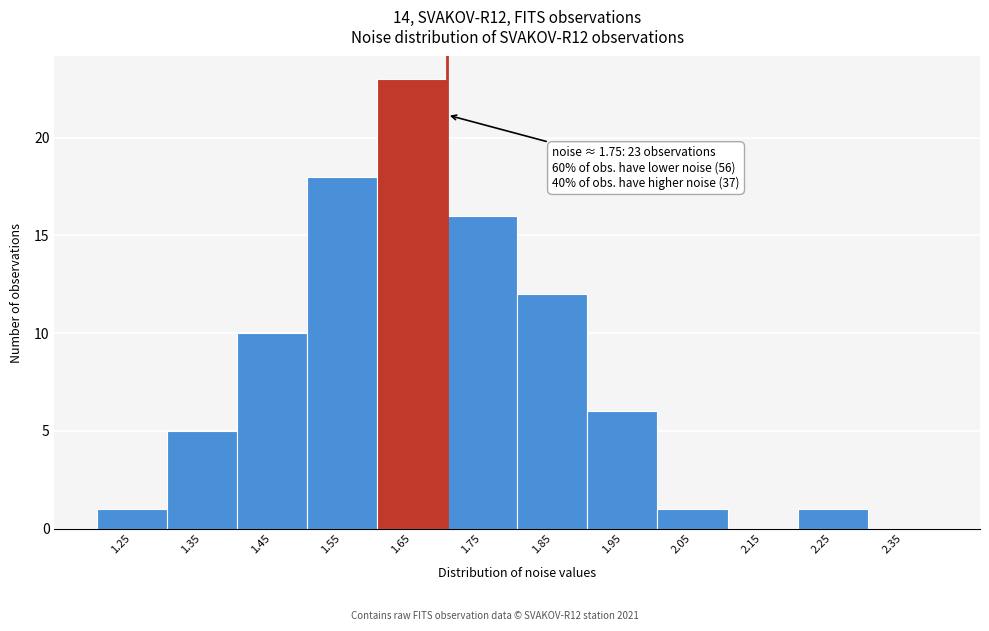

Reading left to right, transcribe all the data shown in this chart.

1.25=1	1.35=5	1.45=10	1.55=18	1.65=23	1.75=16	1.85=12	1.95=6	2.05=1	2.15=0	2.25=1	2.35=0